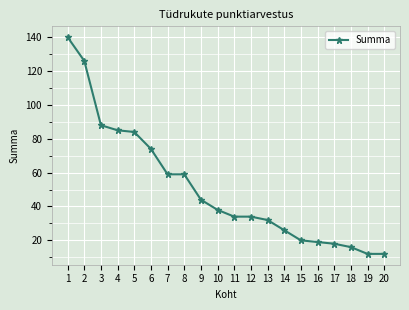

The chart shows a value of 24 at 11. True or false?

False